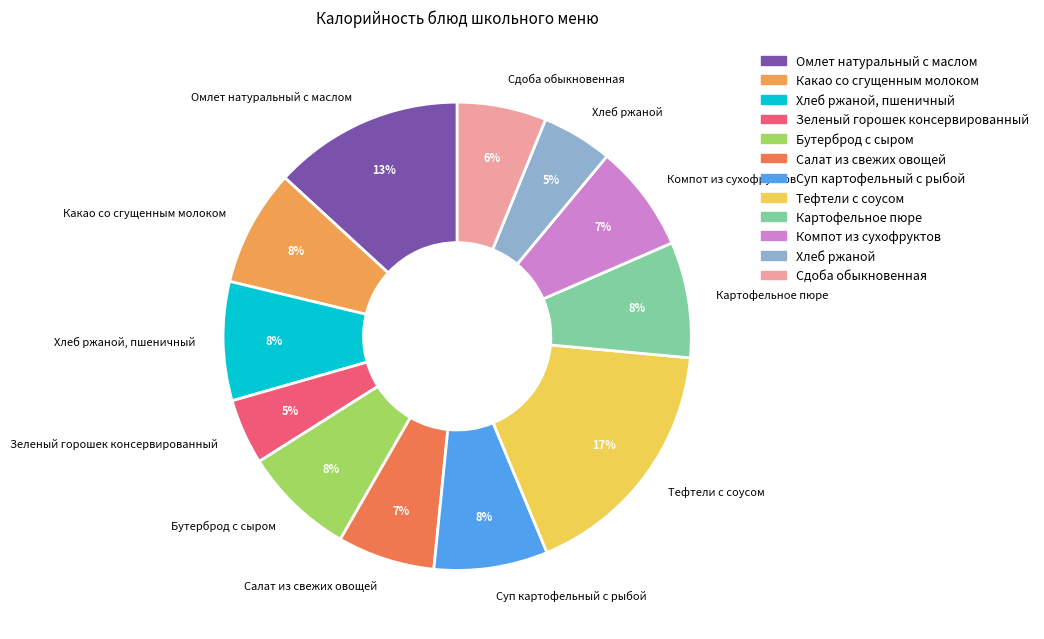

Does Бутерброд с сыром account for over 50% of the chart?

No